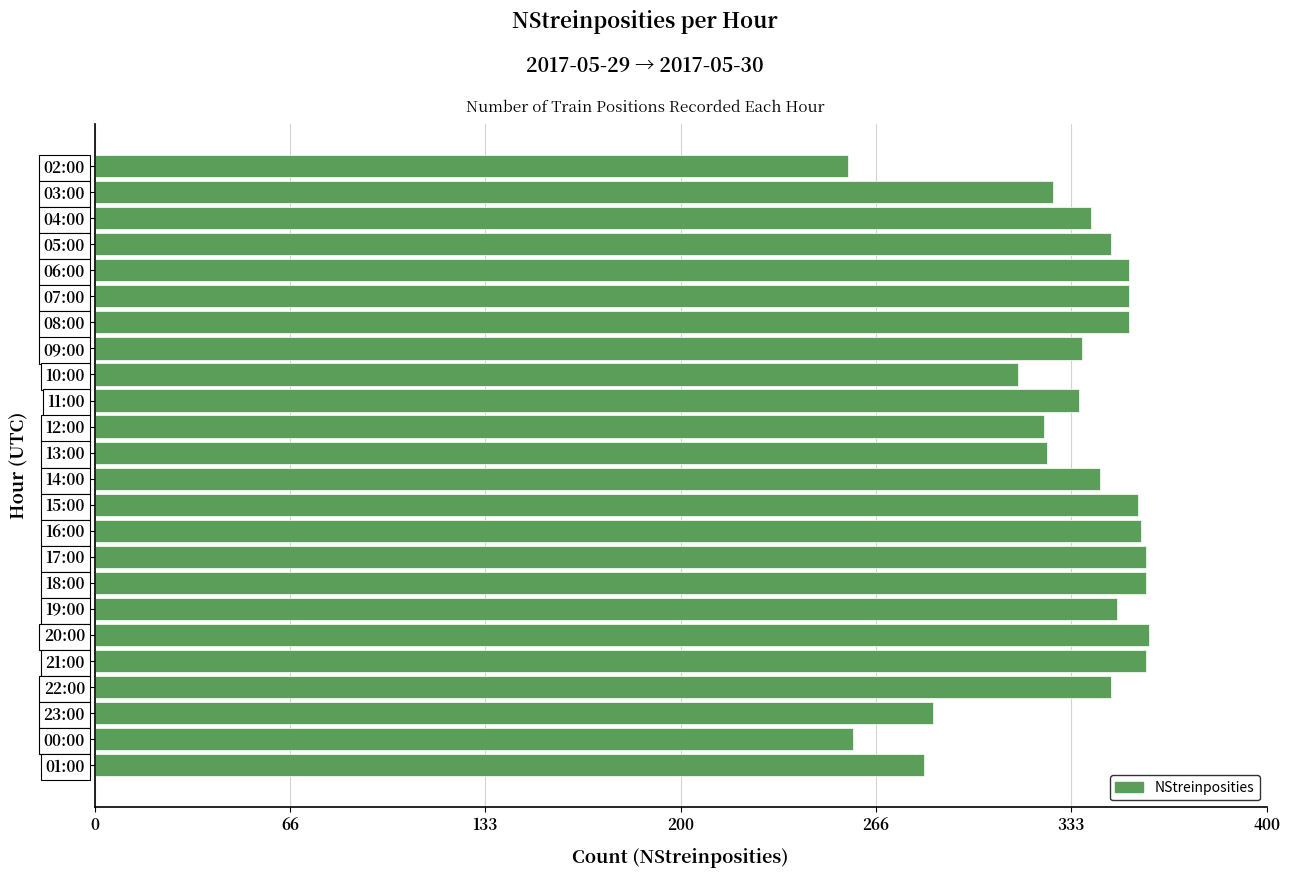

What is the sum of all values?

7984